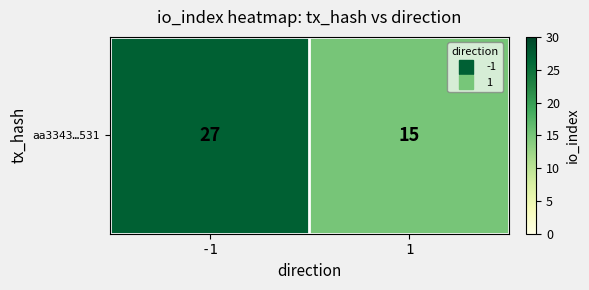

What is the change in value from -1 to 1?

-12